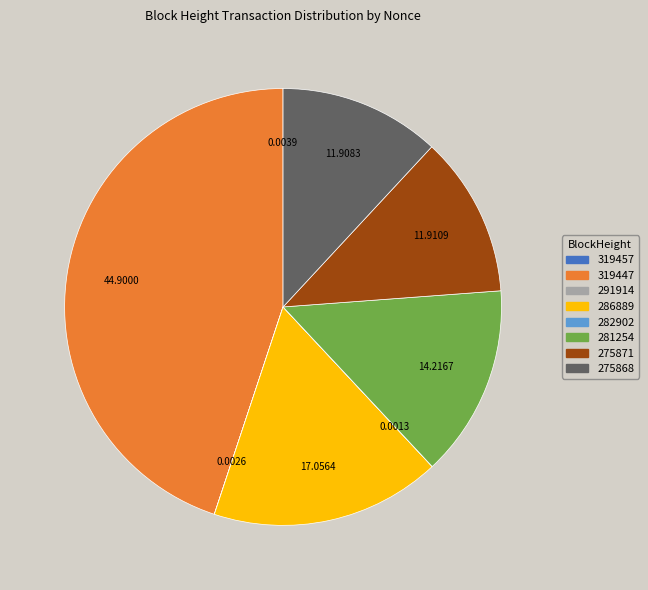

Combined, do 281254 and 275871 account for over 50%?

No